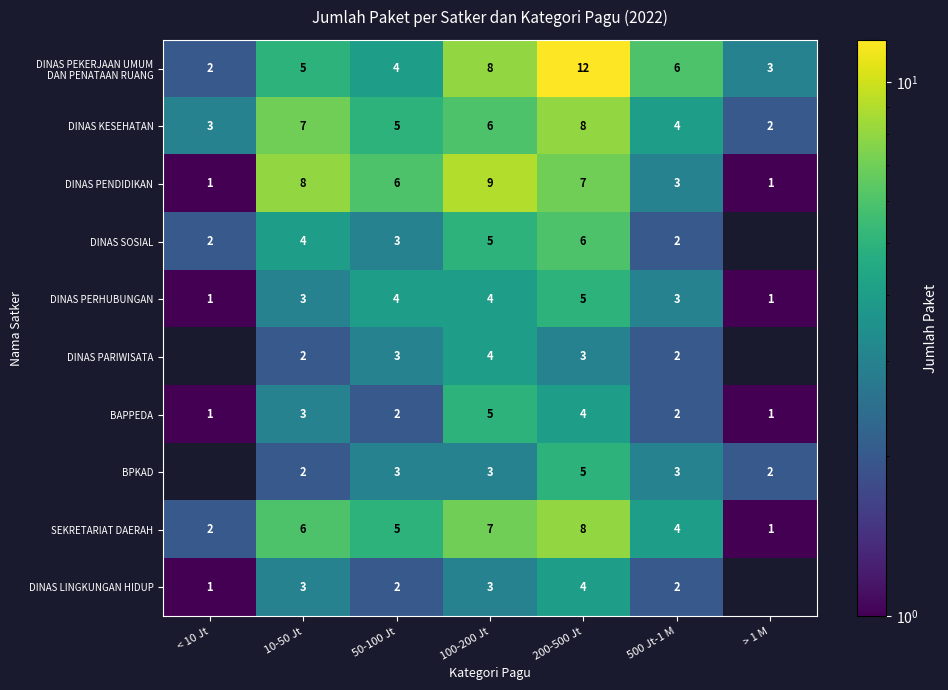

List the labels in order of SEKRETARIAT DAERAH value, smallest first.

> 1 M, < 10 Jt, 500 Jt-1 M, 50-100 Jt, 10-50 Jt, 100-200 Jt, 200-500 Jt